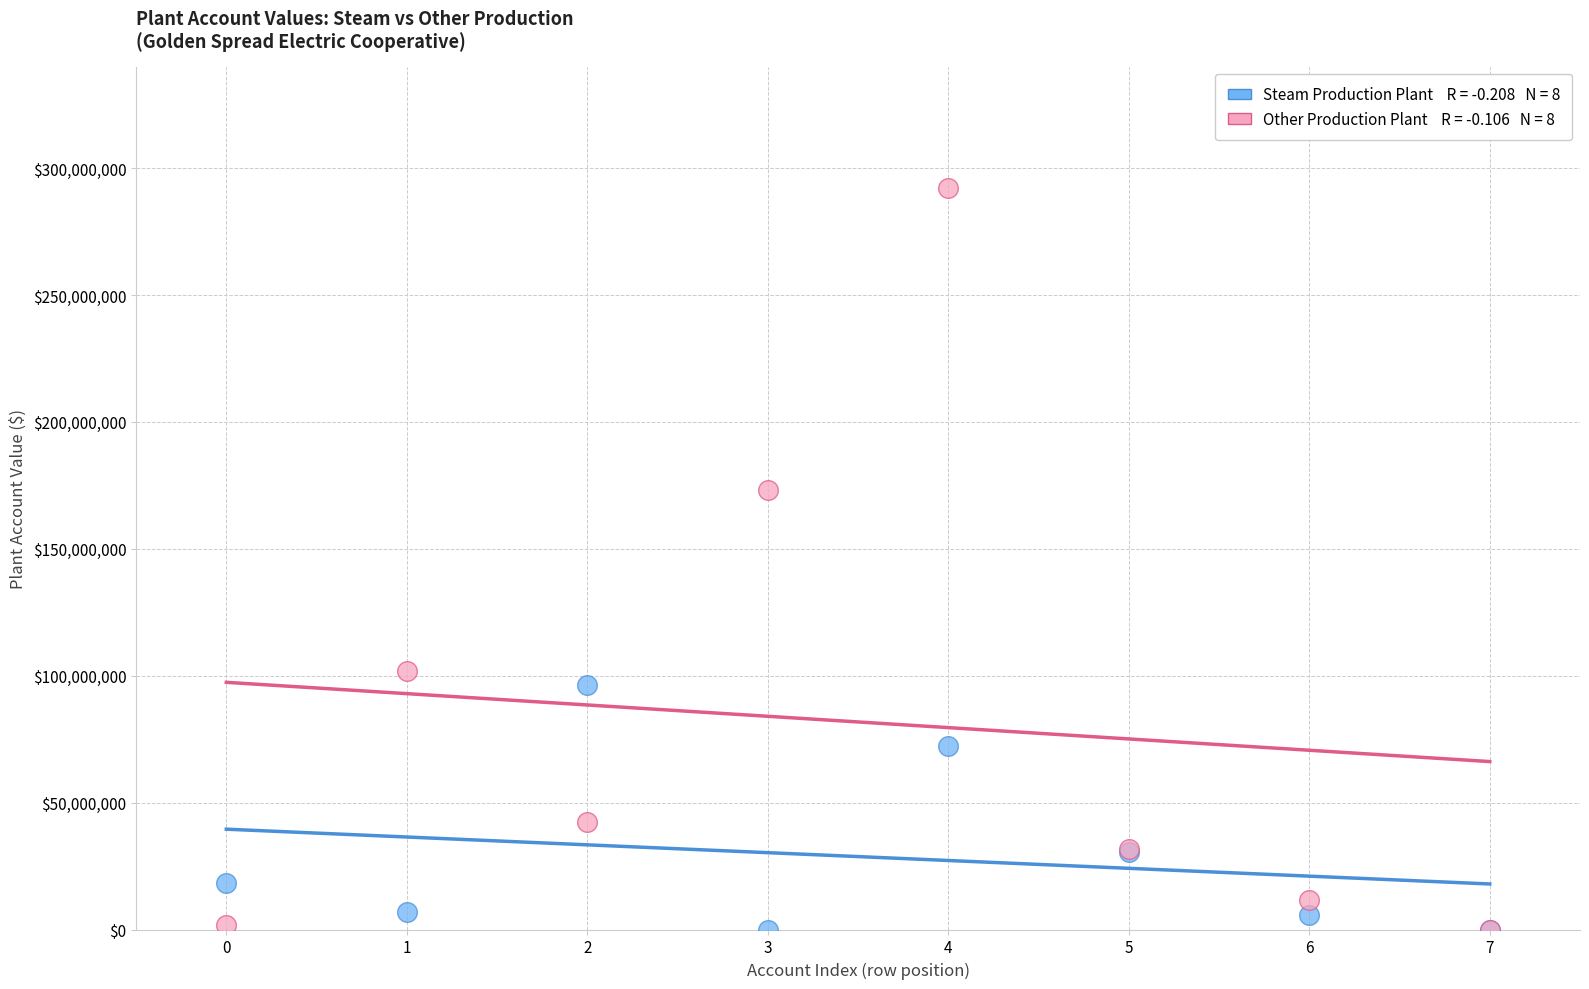

Across all series, what Y value is closest to 145995709?

172996844